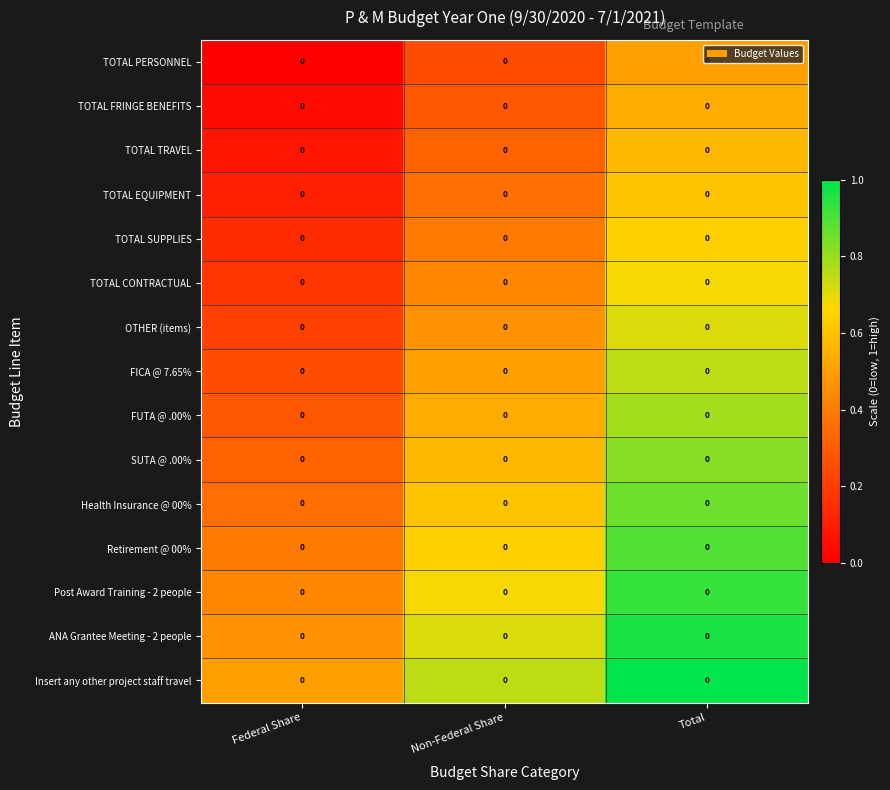

Rank the series by their maximum value, from lowest to highest.

TOTAL PERSONNEL, TOTAL FRINGE BENEFITS, TOTAL TRAVEL, TOTAL EQUIPMENT, TOTAL SUPPLIES, TOTAL CONTRACTUAL, OTHER (items), FICA @ 7.65%, FUTA @ .00%, SUTA @ .00%, Health Insurance @ 00%, Retirement @ 00%, Post Award Training - 2 people, ANA Grantee Meeting - 2 people, Insert any other project staff travel